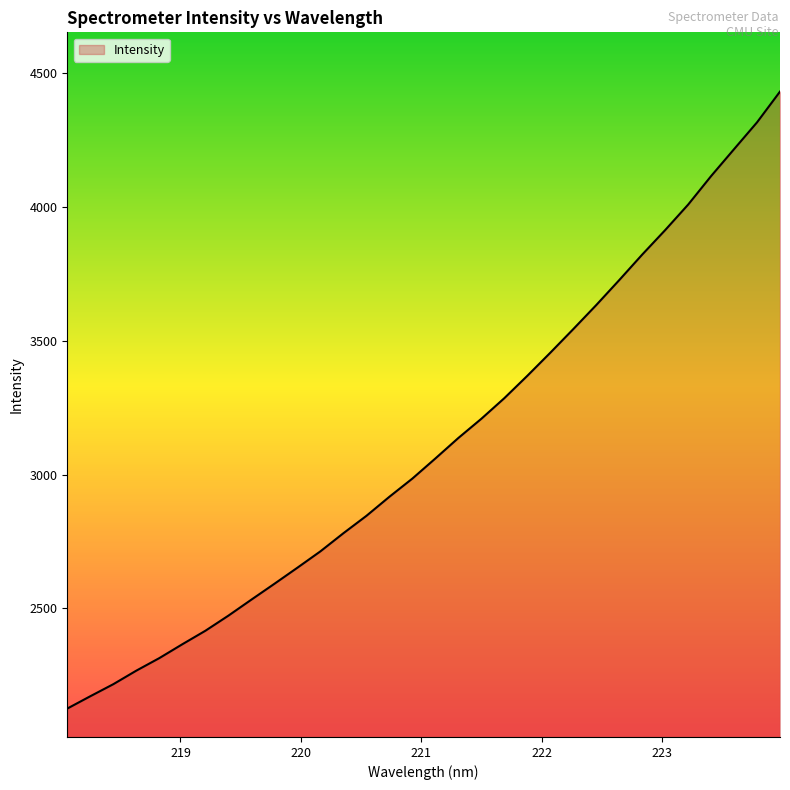

What is the difference between the maximum and minimum values?

2307.5